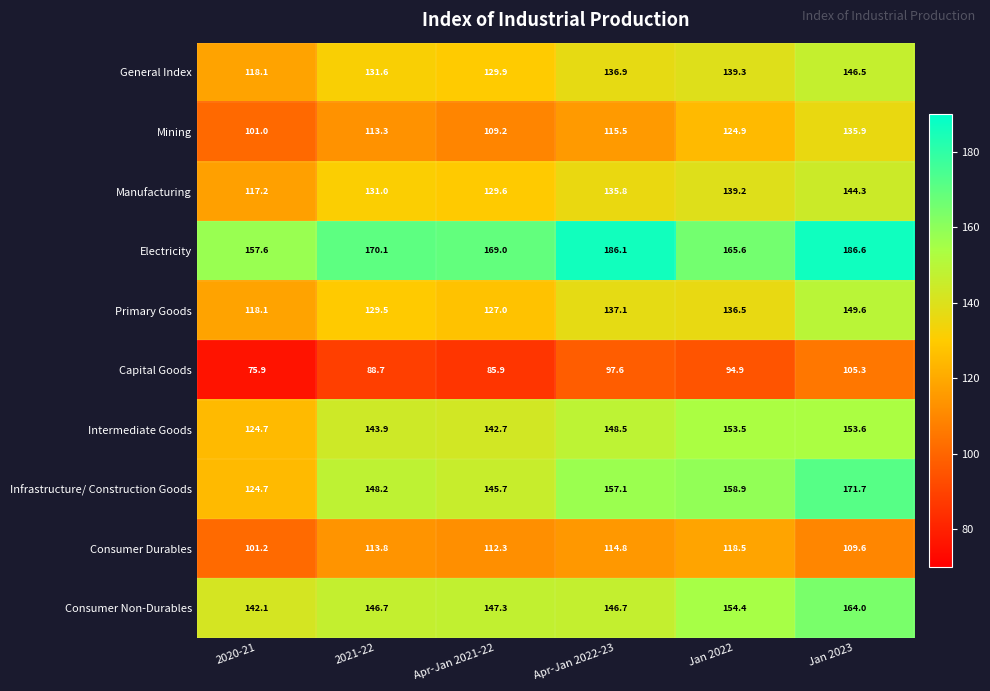

What is the difference between the highest and lowest values at 2020-21?

81.7